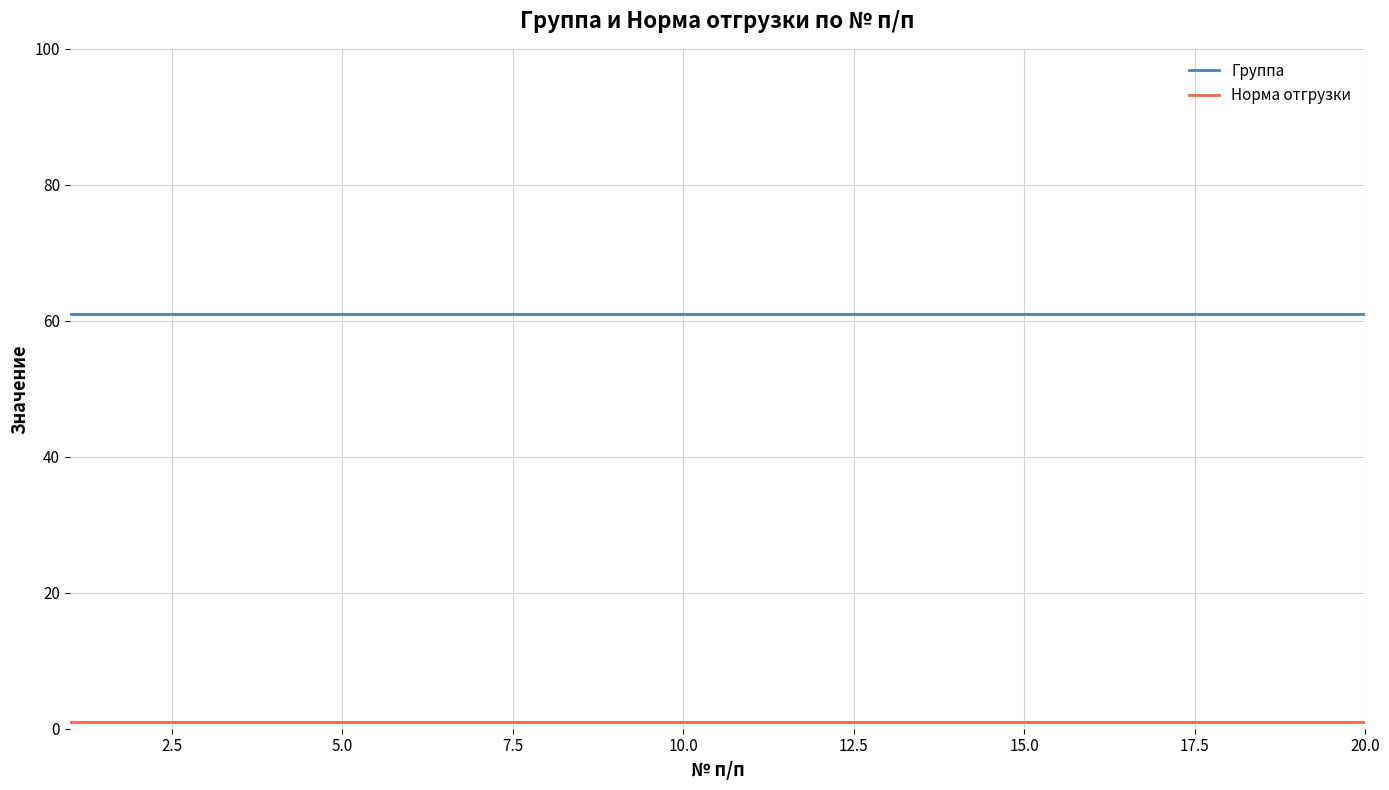

Which series has the largest total across all categories?

Группа